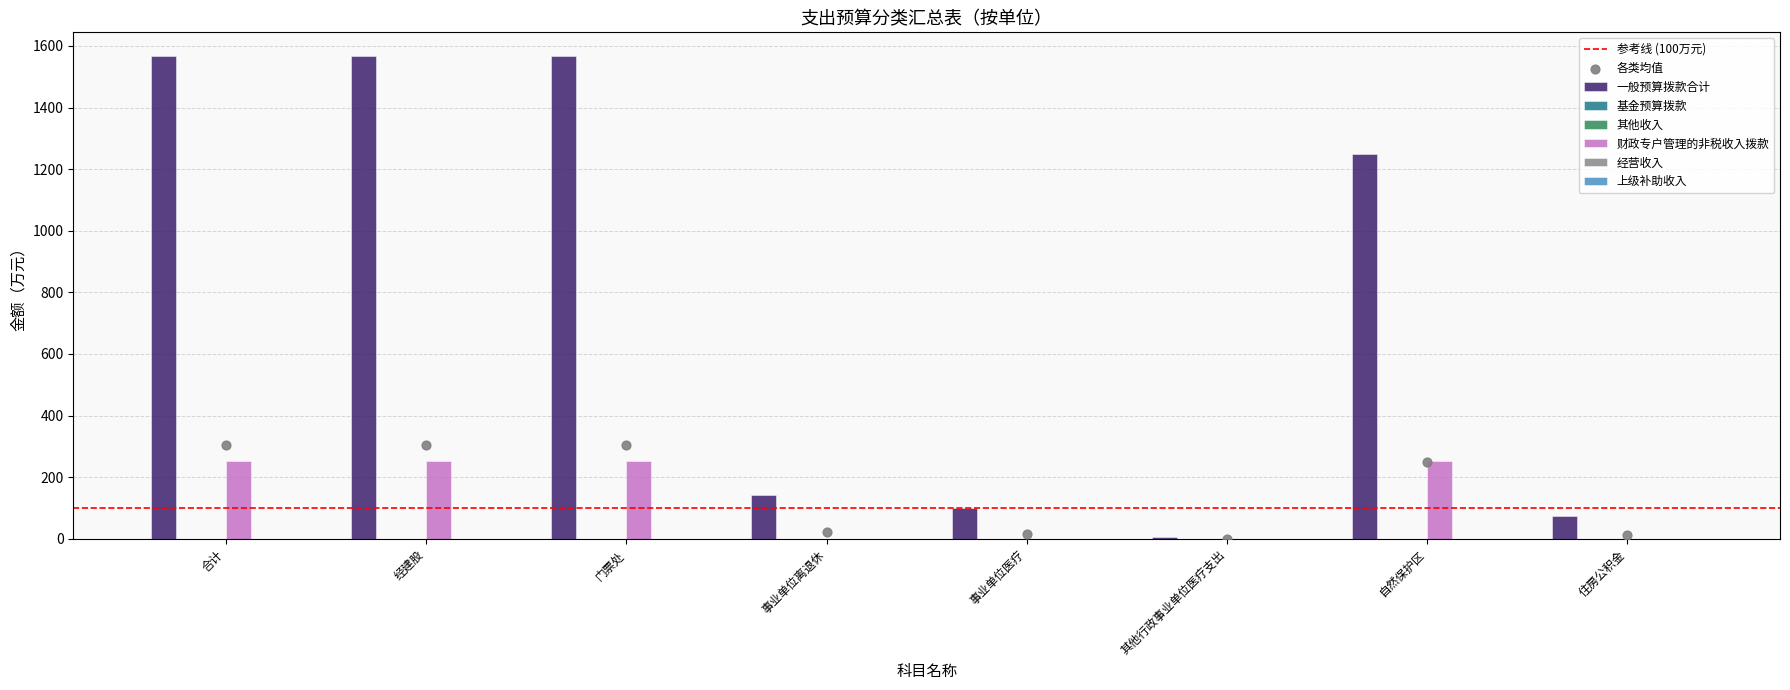

Is the value of 财政专户管理的非税收入拨款 at 住房公积金 greater than the value of 上级补助收入 at 经建股?

No